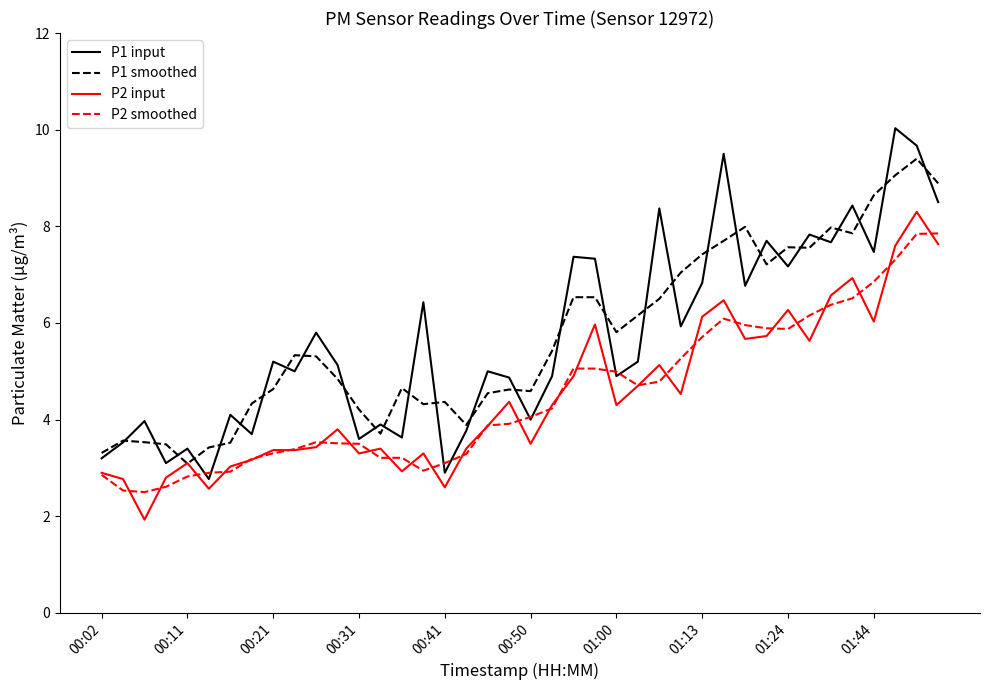

How many lines are shown in the chart?

4